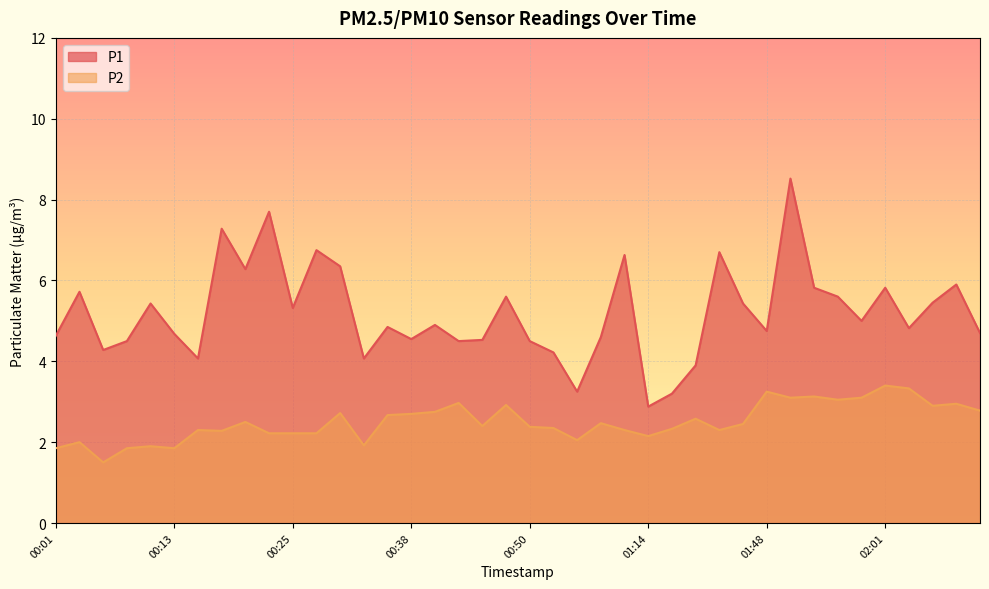

Reading right to left, what are all the values shown in this chart?

P1: 02:14=4.7	02:11=5.9	02:06=5.5	02:04=4.8	02:01=5.8	01:58=5.0	01:56=5.6	01:53=5.8	01:50=8.5	01:48=4.8	01:42=5.4	01:40=6.7	01:37=3.9	01:28=3.2	01:14=2.9	01:03=6.6	01:00=4.6	00:58=3.2	00:55=4.2	00:50=4.5	00:48=5.6	00:45=4.5	00:43=4.5	00:40=4.9	00:38=4.5	00:35=4.8	00:33=4.1	00:30=6.3	00:28=6.8	00:25=5.3	00:23=7.7	00:20=6.3	00:18=7.3	00:16=4.1	00:13=4.7	00:11=5.4	00:08=4.5	00:06=4.3	00:03=5.7	00:01=4.6
P2: 02:14=2.8	02:11=3.0	02:06=2.9	02:04=3.3	02:01=3.4	01:58=3.1	01:56=3.0	01:53=3.1	01:50=3.1	01:48=3.2	01:42=2.5	01:40=2.3	01:37=2.6	01:28=2.3	01:14=2.1	01:03=2.3	01:00=2.5	00:58=2.0	00:55=2.4	00:50=2.4	00:48=2.9	00:45=2.4	00:43=3.0	00:40=2.8	00:38=2.7	00:35=2.7	00:33=1.9	00:30=2.7	00:28=2.2	00:25=2.2	00:23=2.2	00:20=2.5	00:18=2.3	00:16=2.3	00:13=1.9	00:11=1.9	00:08=1.9	00:06=1.5	00:03=2.0	00:01=1.9